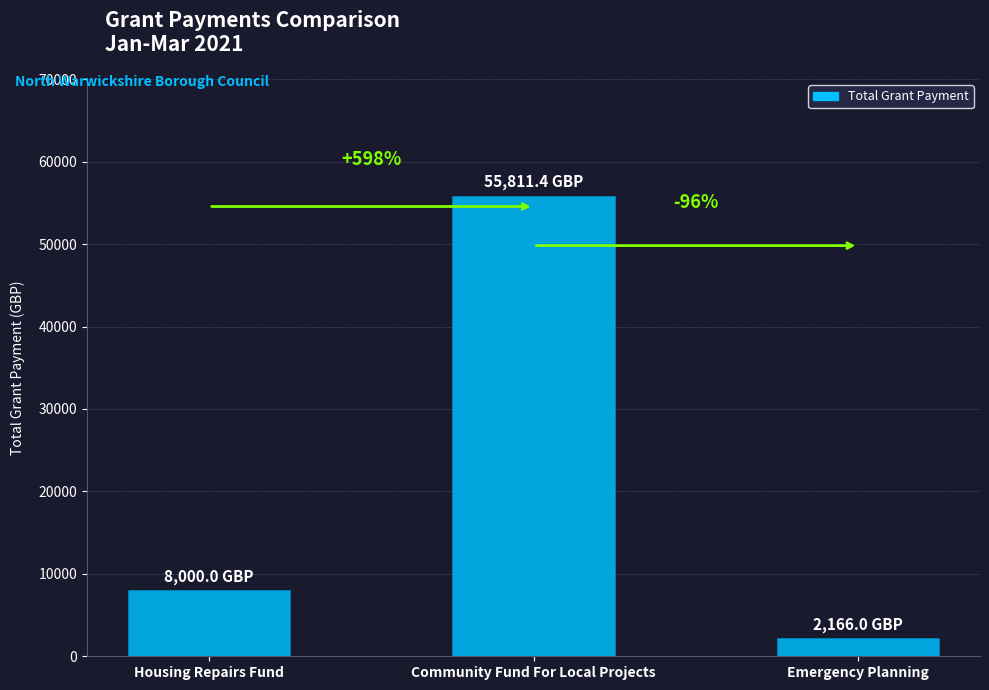

What is the value of the 2nd bar from the left?

55811.4